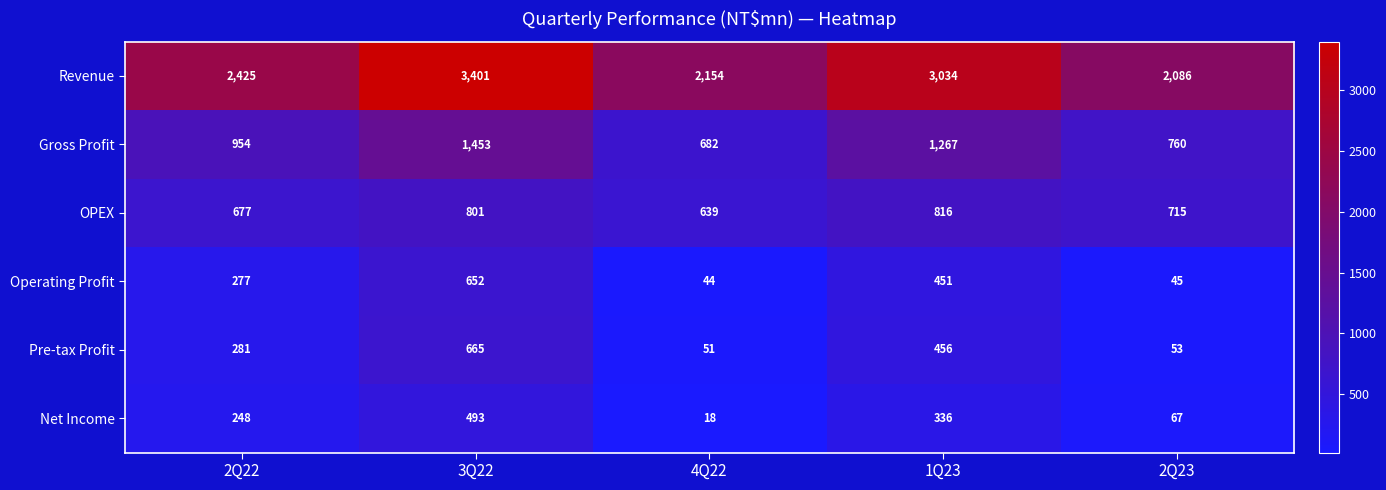

True or false: Operating Profit has a value of 21 at 4Q22.

False